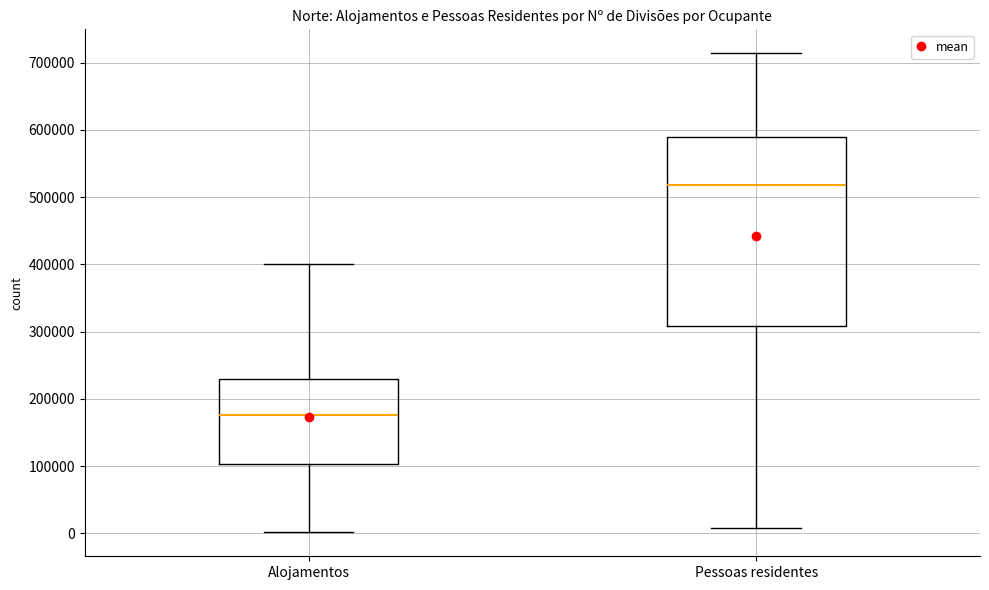

Reading left to right, transcribe this box plot: for each box, give where its median line is, the range the box spans, and where its two whiskers end, as read against the y-axis. The values are not printed on the chart, so give them approximately, as read against the axis.

Alojamentos: median 180000, box 100000 to 230000, whiskers 0 to 400000
Pessoas residentes: median 520000, box 310000 to 590000, whiskers 10000 to 710000